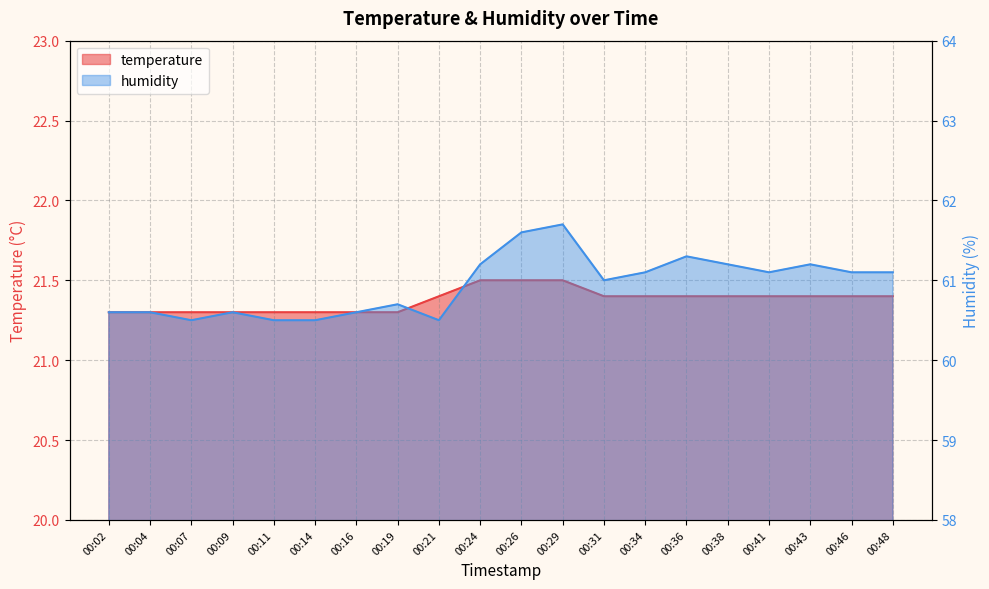

Reading left to right, list all the values displayed in this chart.

temperature: 21.3	21.3	21.3	21.3	21.3	21.3	21.3	21.3	21.4	21.5	21.5	21.5	21.4	21.4	21.4	21.4	21.4	21.4	21.4	21.4
humidity: 60.6	60.6	60.5	60.6	60.5	60.5	60.6	60.7	60.5	61.2	61.6	61.7	61.0	61.1	61.3	61.2	61.1	61.2	61.1	61.1